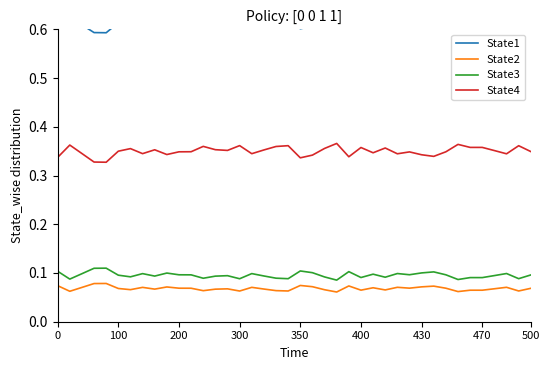

Where is State3 nearest to the value 0?

23